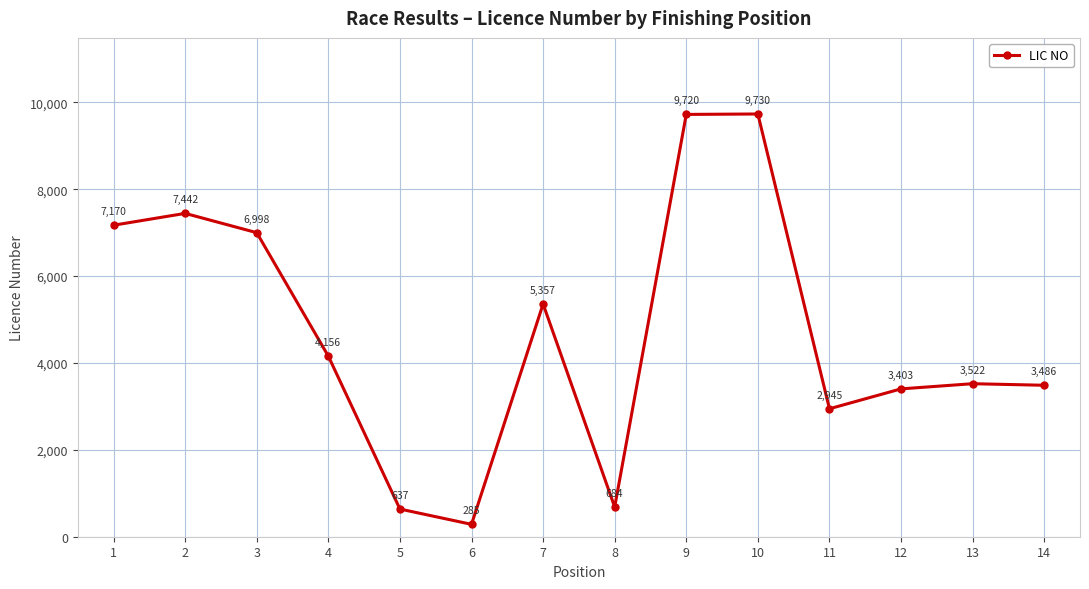

The value at 11 is 1668. True or false?

False